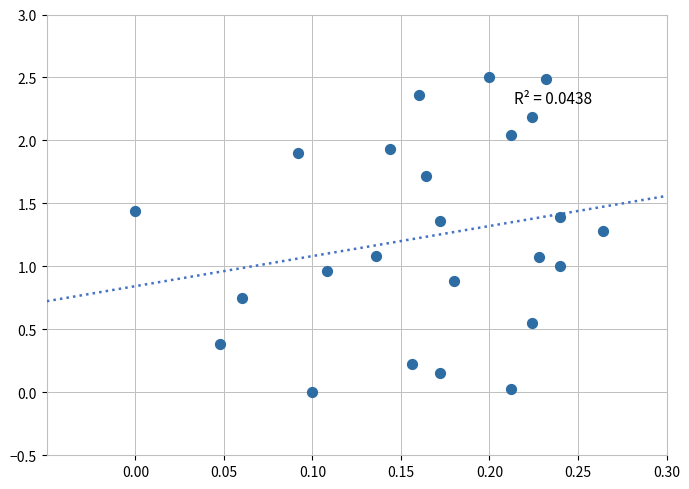

What is the range of Y values (max minus min)?

2.5